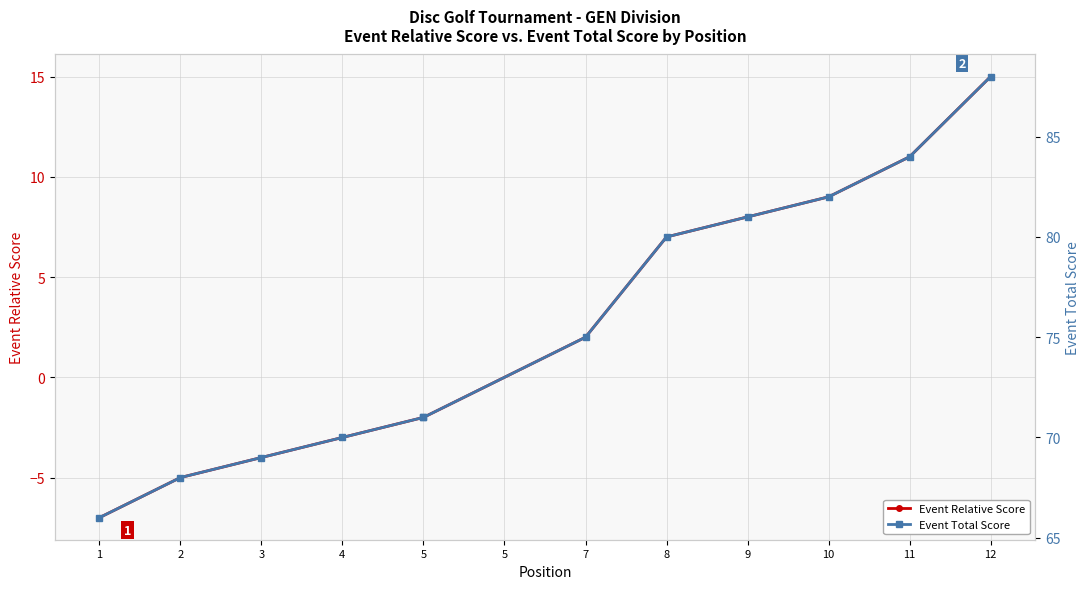

At which category does the chart reach its minimum across all series?

1